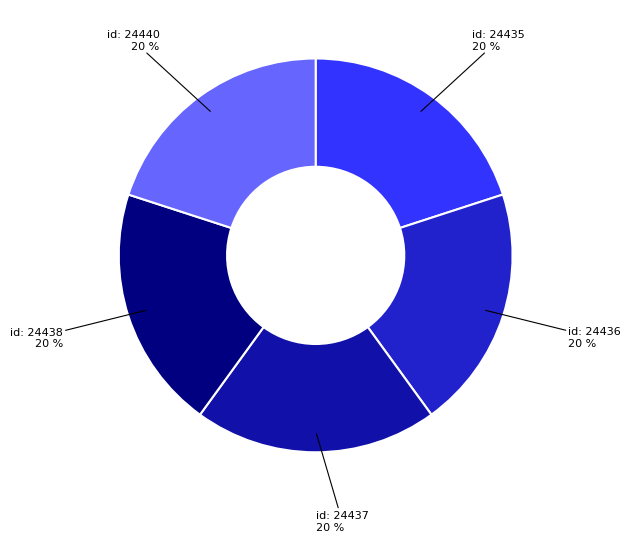

Count the number of slices in the pie.

5